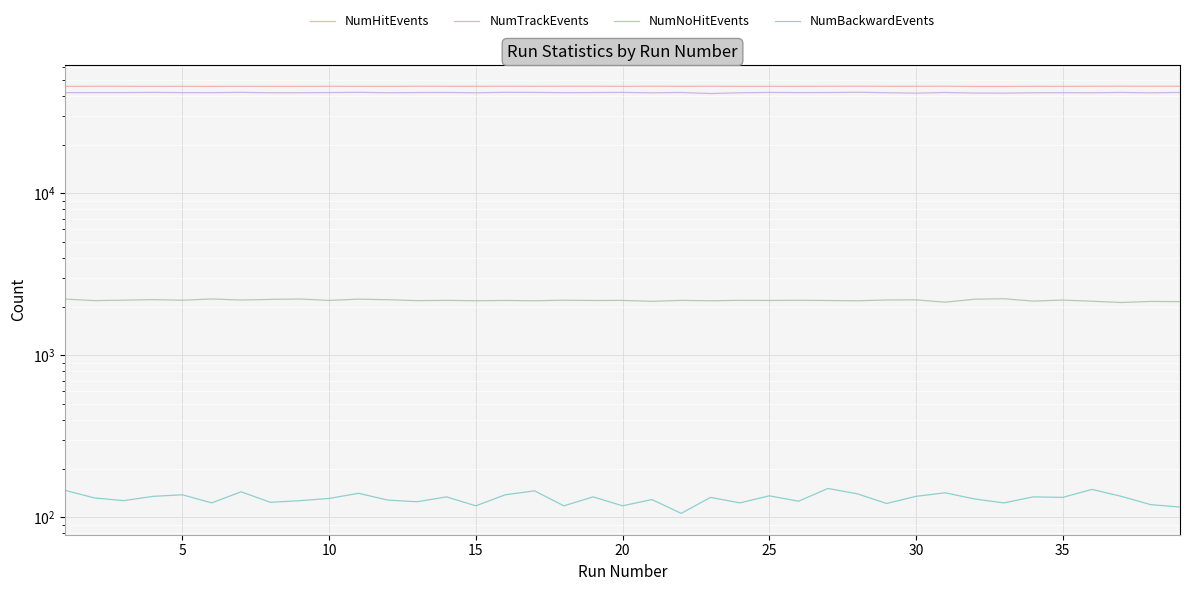

What is the maximum value shown in the chart?

45922